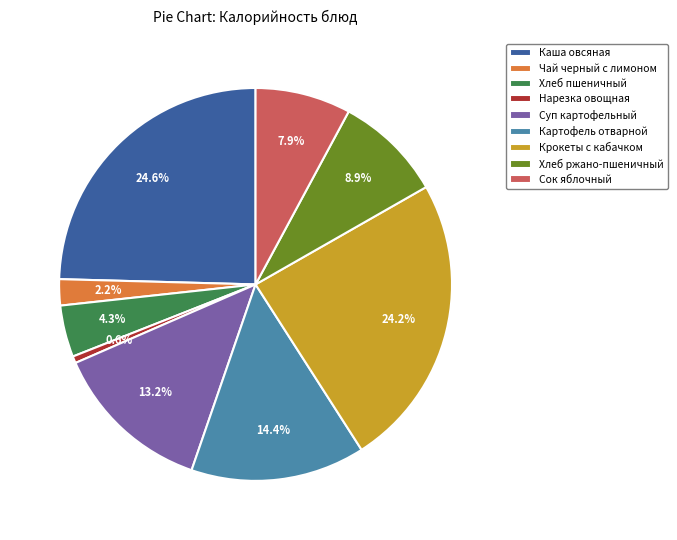

Is Суп картофельный the majority of the pie?

No